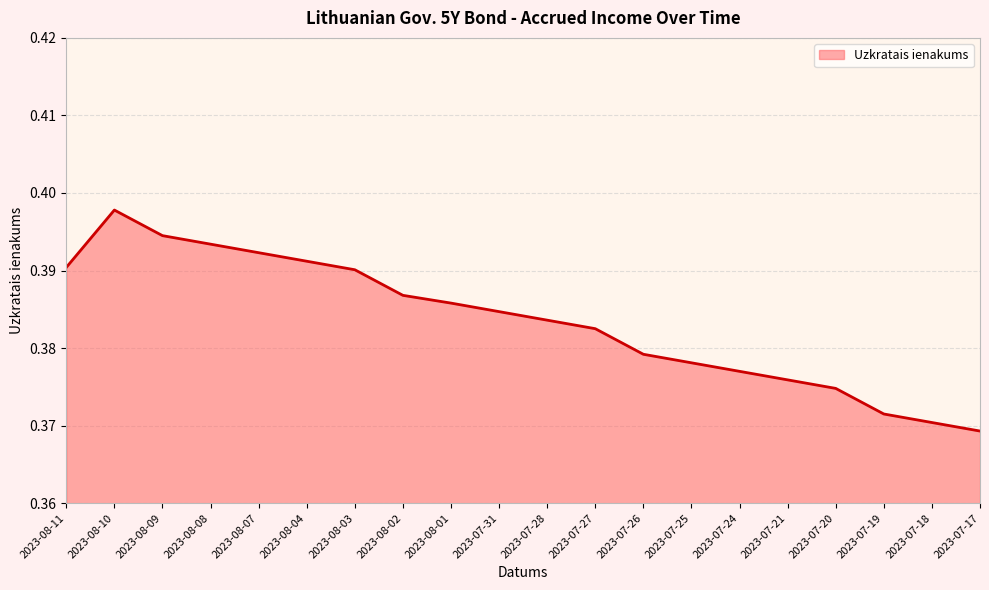

What position from the right is 2023-07-24?

6